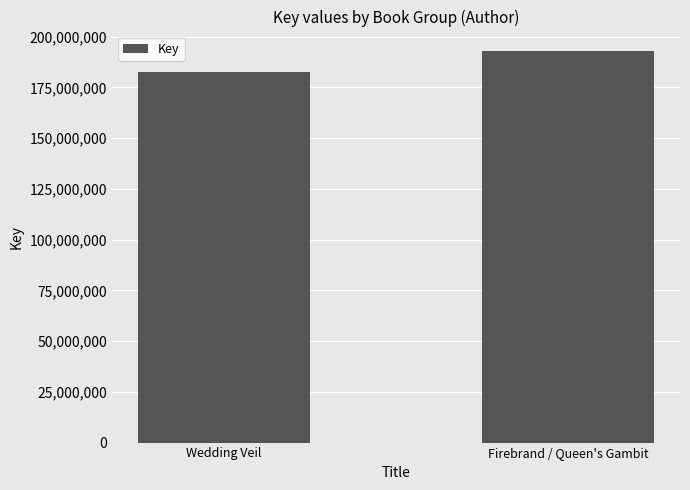

Which has a higher value, Wedding Veil or Firebrand / Queen's Gambit?

Firebrand / Queen's Gambit